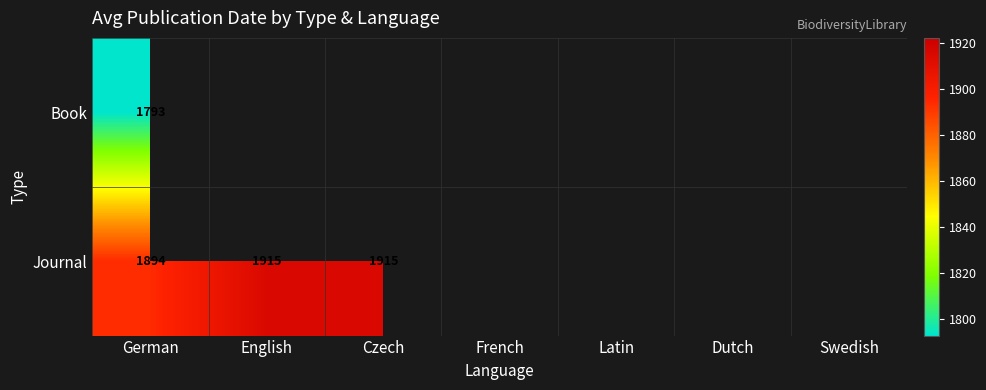

What is the spread (max minus min) of values at German?

101